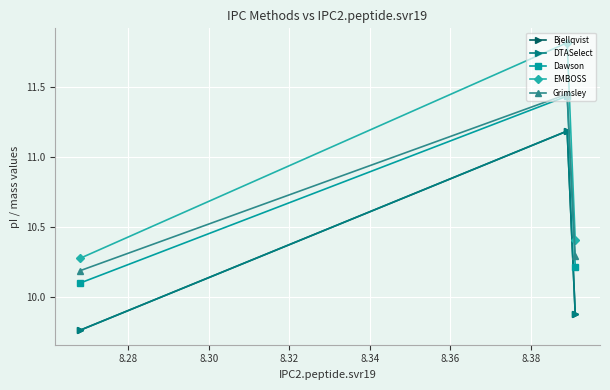

Which series has the widest spread of values?

EMBOSS